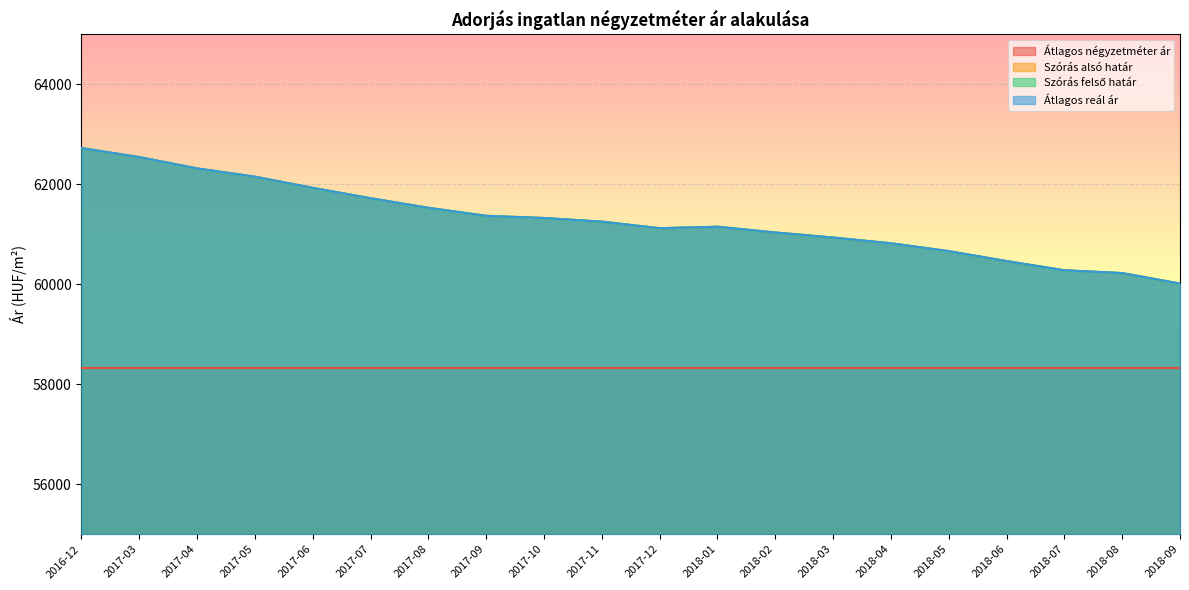

What is the sum of the Átlagos reál ár values at 2018-02 and 2017-08?

122568